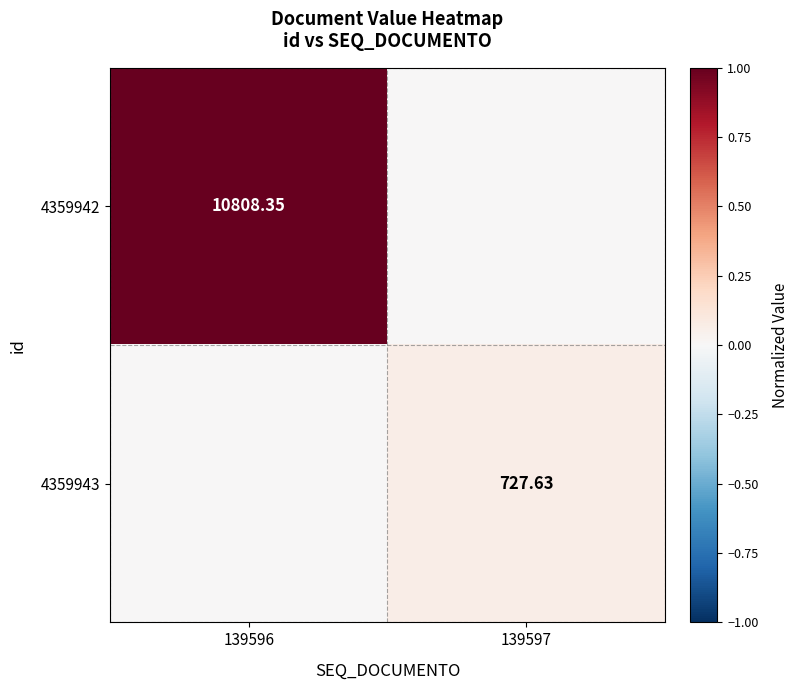

At which label is 4359943 closest to 0?

139596